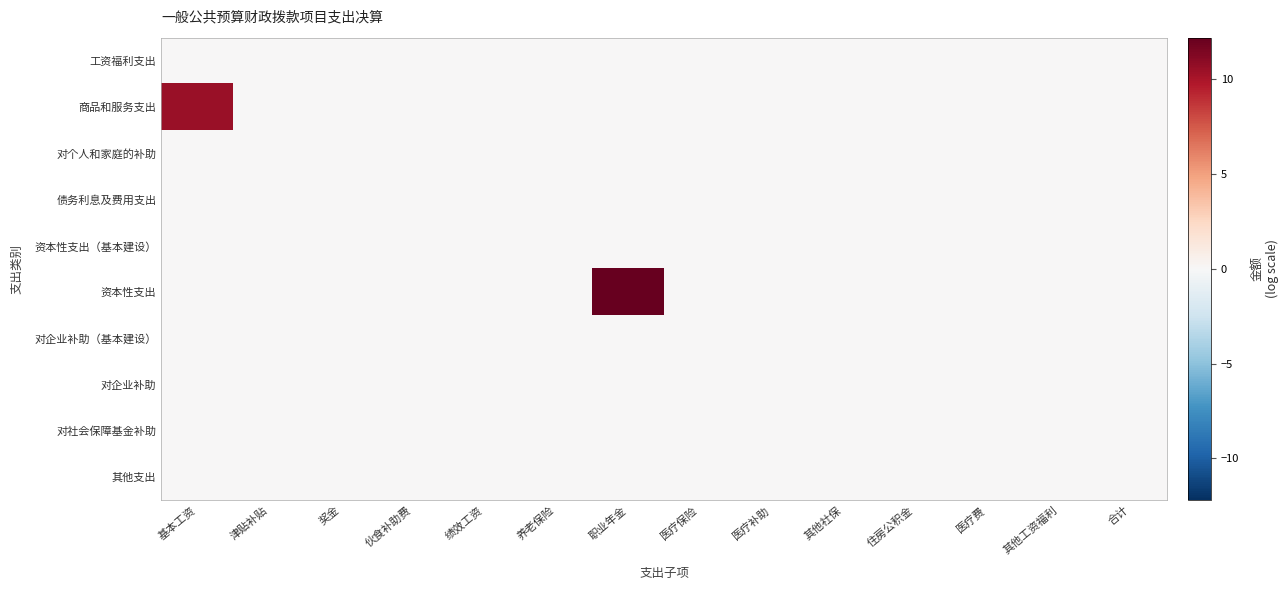

Reading left to right, extract all data points from this chart.

工资福利支出: 基本工资=0.0	津贴补贴=0.0	奖金=0.0	伙食补助费=0.0	绩效工资=0.0	养老保险=0.0	职业年金=0.0	医疗保险=0.0	医疗补助=0.0	其他社保=0.0	住房公积金=0.0	医疗费=0.0	其他工资福利=0.0	合计=0.0
商品和服务支出: 基本工资=10.5	津贴补贴=0.0	奖金=0.0	伙食补助费=0.0	绩效工资=0.0	养老保险=0.0	职业年金=0.0	医疗保险=0.0	医疗补助=0.0	其他社保=0.0	住房公积金=0.0	医疗费=0.0	其他工资福利=0.0	合计=0.0
对个人和家庭的补助: 基本工资=0.0	津贴补贴=0.0	奖金=0.0	伙食补助费=0.0	绩效工资=0.0	养老保险=0.0	职业年金=0.0	医疗保险=0.0	医疗补助=0.0	其他社保=0.0	住房公积金=0.0	医疗费=0.0	其他工资福利=0.0	合计=0.0
债务利息及费用支出: 基本工资=0.0	津贴补贴=0.0	奖金=0.0	伙食补助费=0.0	绩效工资=0.0	养老保险=0.0	职业年金=0.0	医疗保险=0.0	医疗补助=0.0	其他社保=0.0	住房公积金=0.0	医疗费=0.0	其他工资福利=0.0	合计=0.0
资本性支出（基本建设）: 基本工资=0.0	津贴补贴=0.0	奖金=0.0	伙食补助费=0.0	绩效工资=0.0	养老保险=0.0	职业年金=0.0	医疗保险=0.0	医疗补助=0.0	其他社保=0.0	住房公积金=0.0	医疗费=0.0	其他工资福利=0.0	合计=0.0
资本性支出: 基本工资=0.0	津贴补贴=0.0	奖金=0.0	伙食补助费=0.0	绩效工资=0.0	养老保险=0.0	职业年金=12.2	医疗保险=0.0	医疗补助=0.0	其他社保=0.0	住房公积金=0.0	医疗费=0.0	其他工资福利=0.0	合计=0.0
对企业补助（基本建设）: 基本工资=0.0	津贴补贴=0.0	奖金=0.0	伙食补助费=0.0	绩效工资=0.0	养老保险=0.0	职业年金=0.0	医疗保险=0.0	医疗补助=0.0	其他社保=0.0	住房公积金=0.0	医疗费=0.0	其他工资福利=0.0	合计=0.0
对企业补助: 基本工资=0.0	津贴补贴=0.0	奖金=0.0	伙食补助费=0.0	绩效工资=0.0	养老保险=0.0	职业年金=0.0	医疗保险=0.0	医疗补助=0.0	其他社保=0.0	住房公积金=0.0	医疗费=0.0	其他工资福利=0.0	合计=0.0
对社会保障基金补助: 基本工资=0.0	津贴补贴=0.0	奖金=0.0	伙食补助费=0.0	绩效工资=0.0	养老保险=0.0	职业年金=0.0	医疗保险=0.0	医疗补助=0.0	其他社保=0.0	住房公积金=0.0	医疗费=0.0	其他工资福利=0.0	合计=0.0
其他支出: 基本工资=0.0	津贴补贴=0.0	奖金=0.0	伙食补助费=0.0	绩效工资=0.0	养老保险=0.0	职业年金=0.0	医疗保险=0.0	医疗补助=0.0	其他社保=0.0	住房公积金=0.0	医疗费=0.0	其他工资福利=0.0	合计=0.0